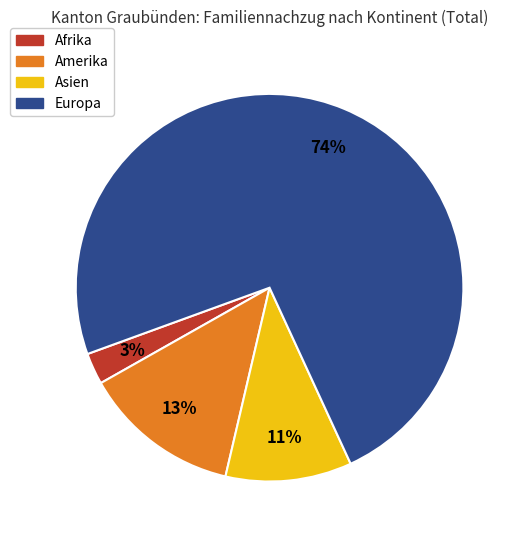

Which has a higher value, Asien or Afrika?

Asien